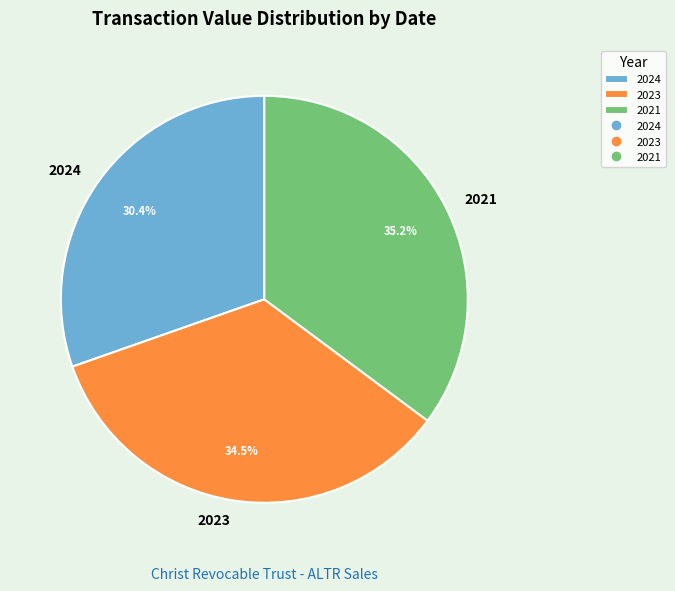

Which has a higher value, 2024 or 2023?

2023